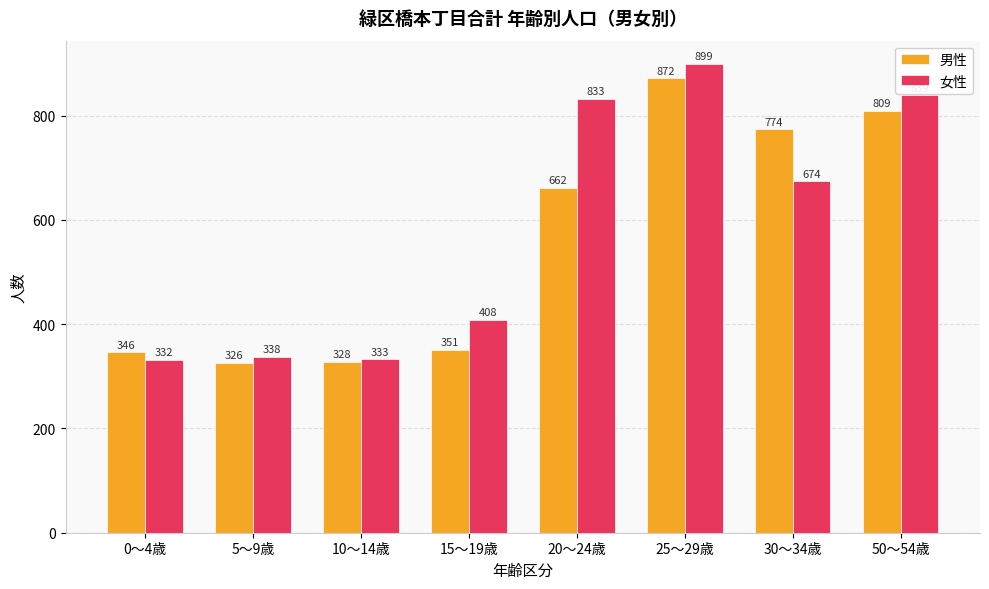

Which category has the lowest value across all series?

5～9歳